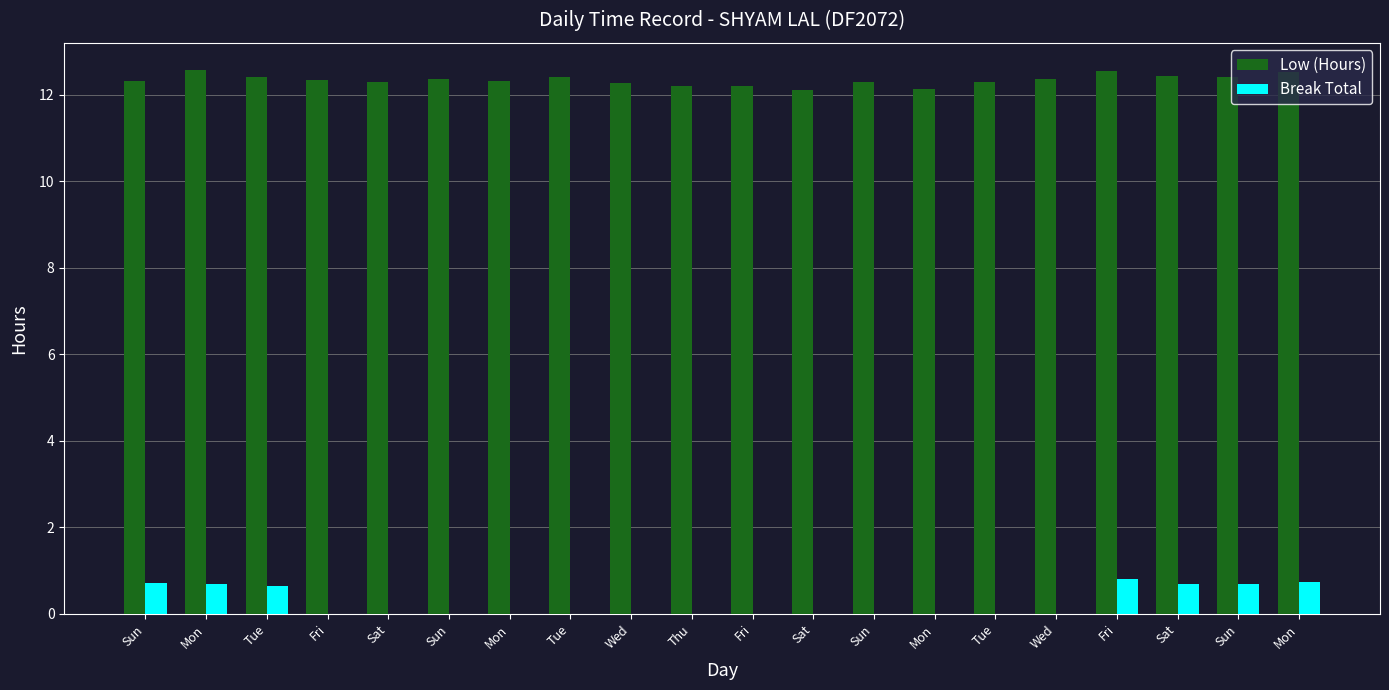

Between Sun and Thu, which series saw the biggest shift?

Low (Hours)